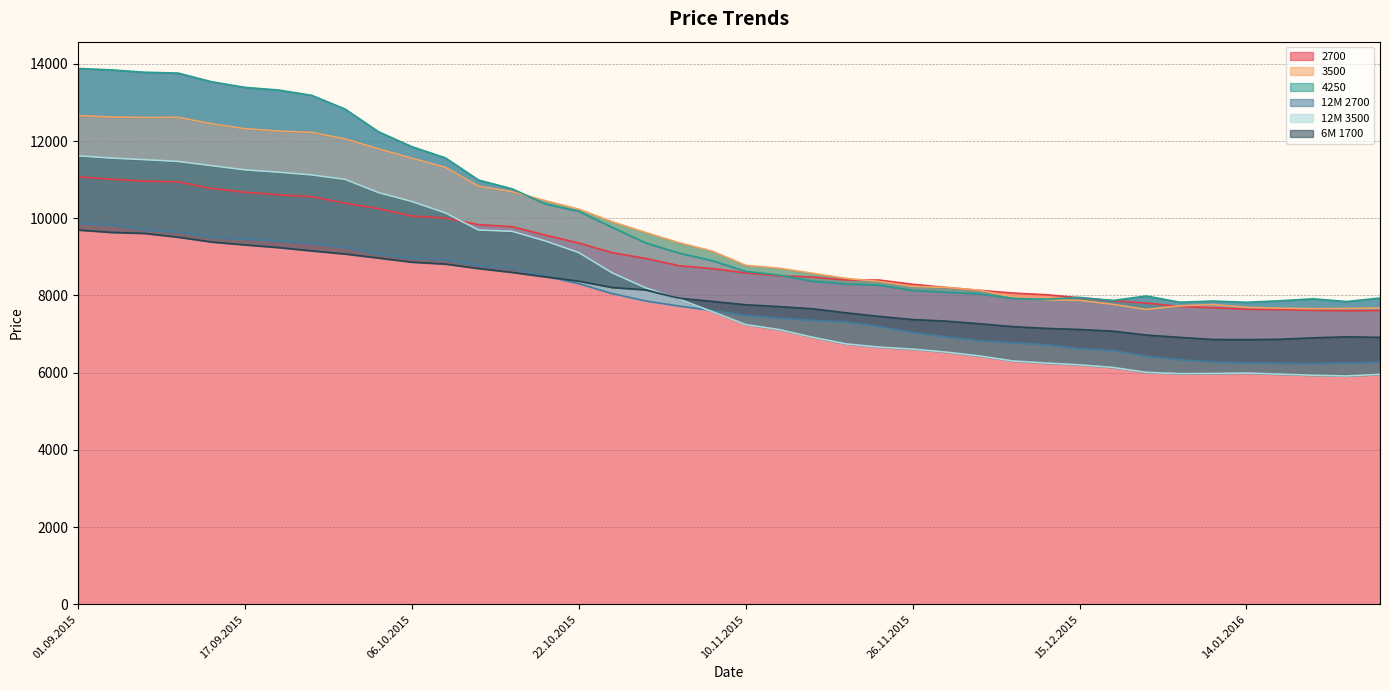

True or false: 12M 2700 has more than 0 interior local peaks.

False